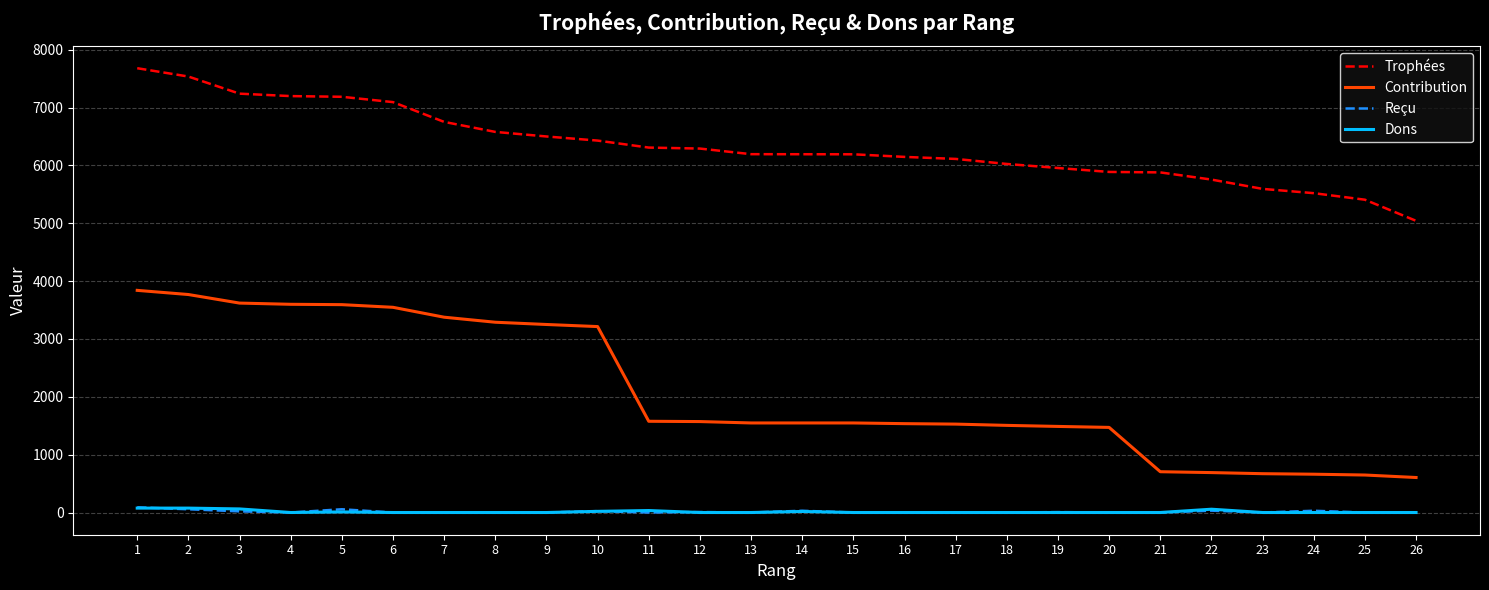

Which series changed the most between 5 and 20?

Contribution